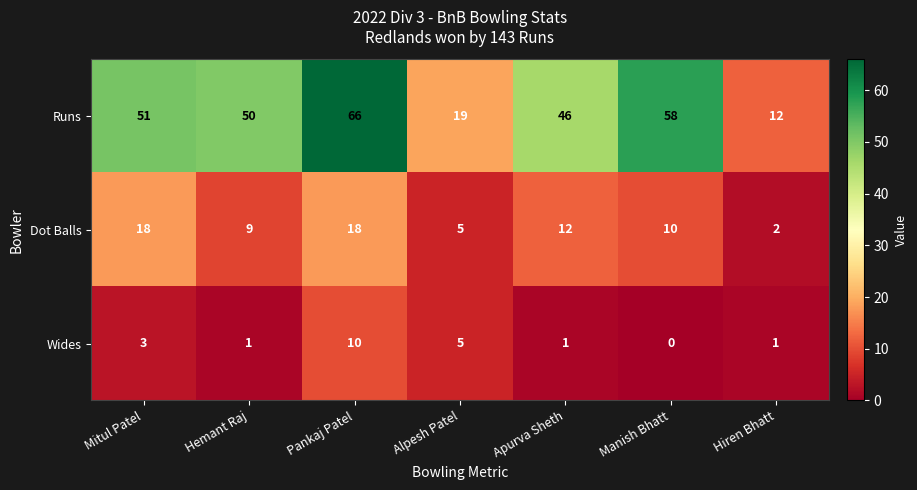

List the series in order of their peak value, highest first.

Runs, Dot Balls, Wides